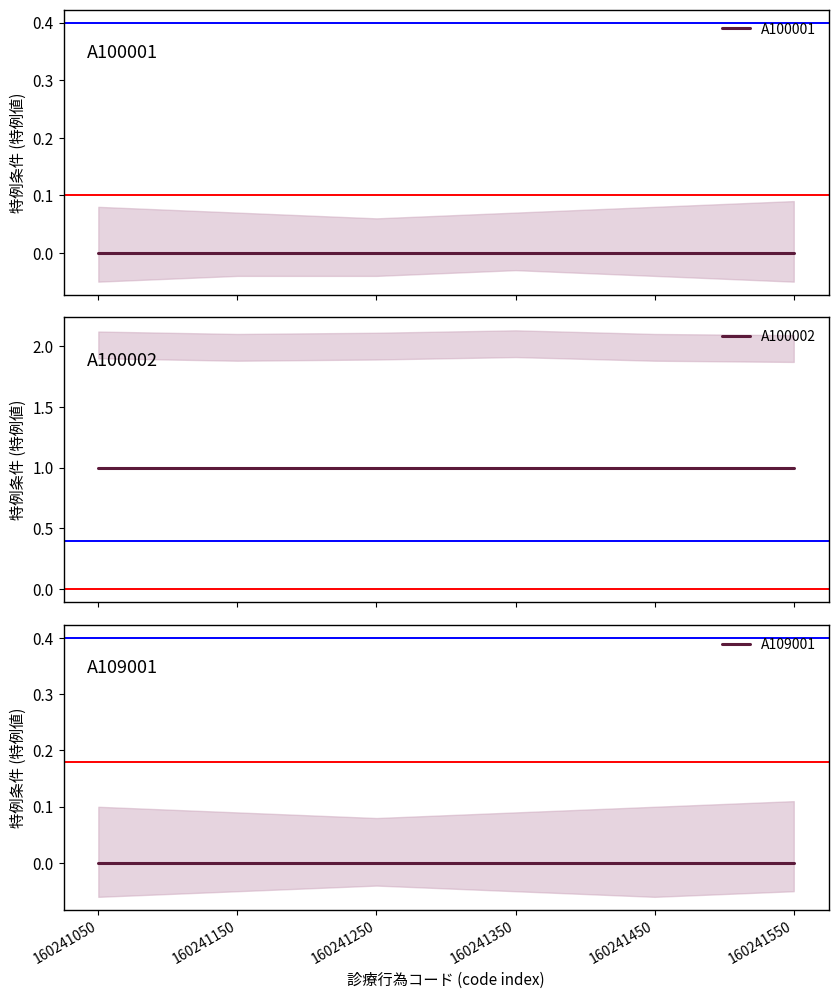

What is the difference between the highest and lowest values at 160241550?

1